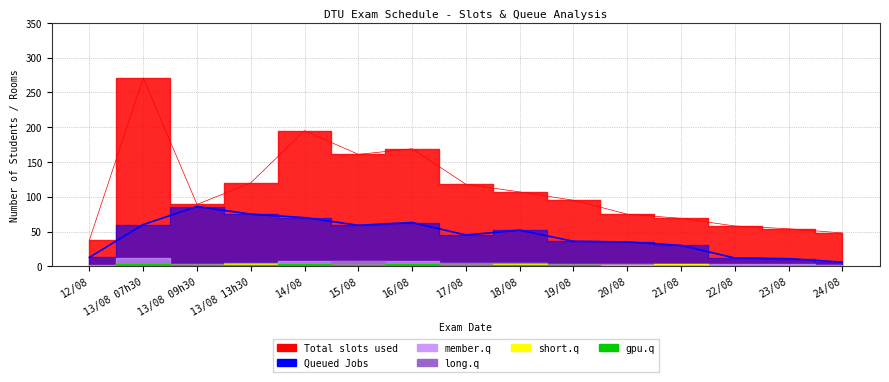

True or false: Total slots used has more than 0 points higher than both neighbors.

True